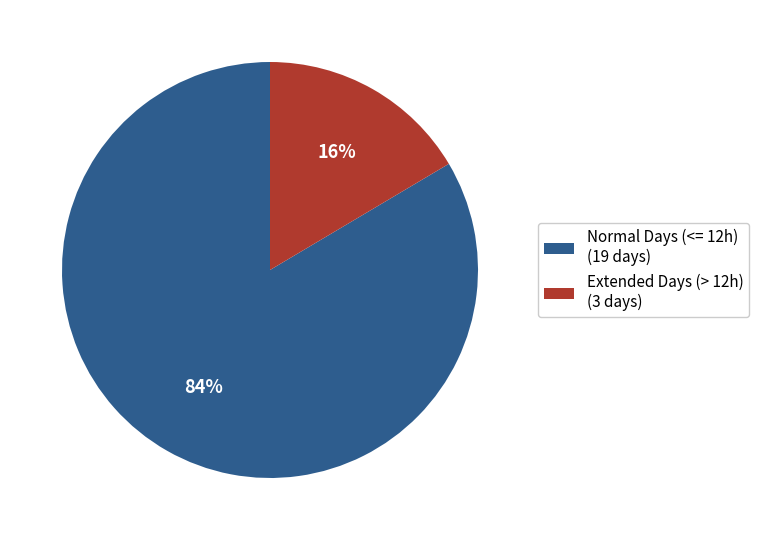

Between Normal Days (<= 12h) (19 days) and Extended Days (> 12h) (3 days), which is larger?

Normal Days (<= 12h) (19 days)